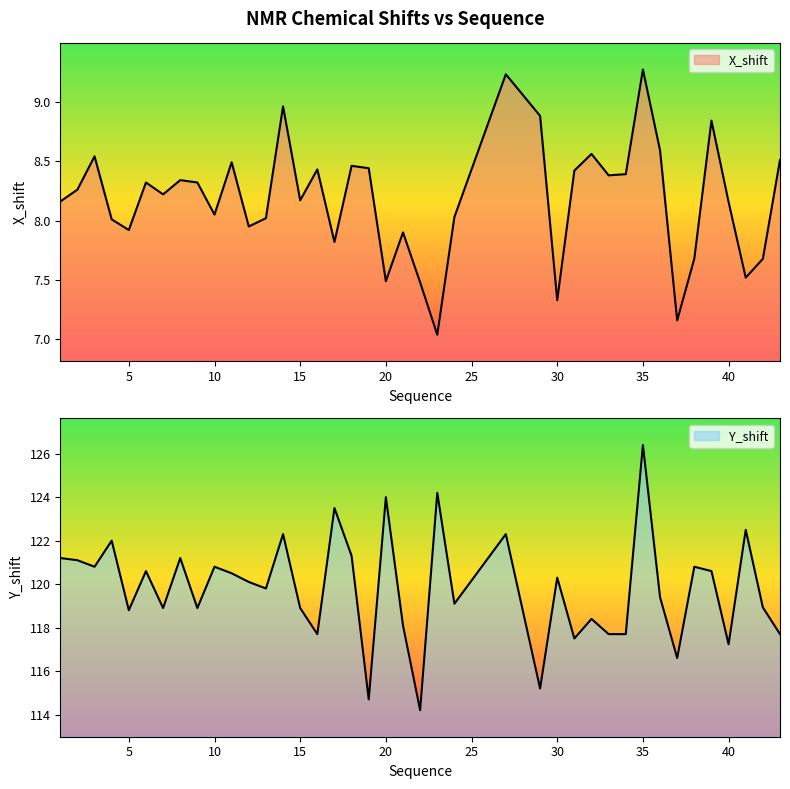

Rank the series at 31 from highest to lowest value.

Y_shift, X_shift